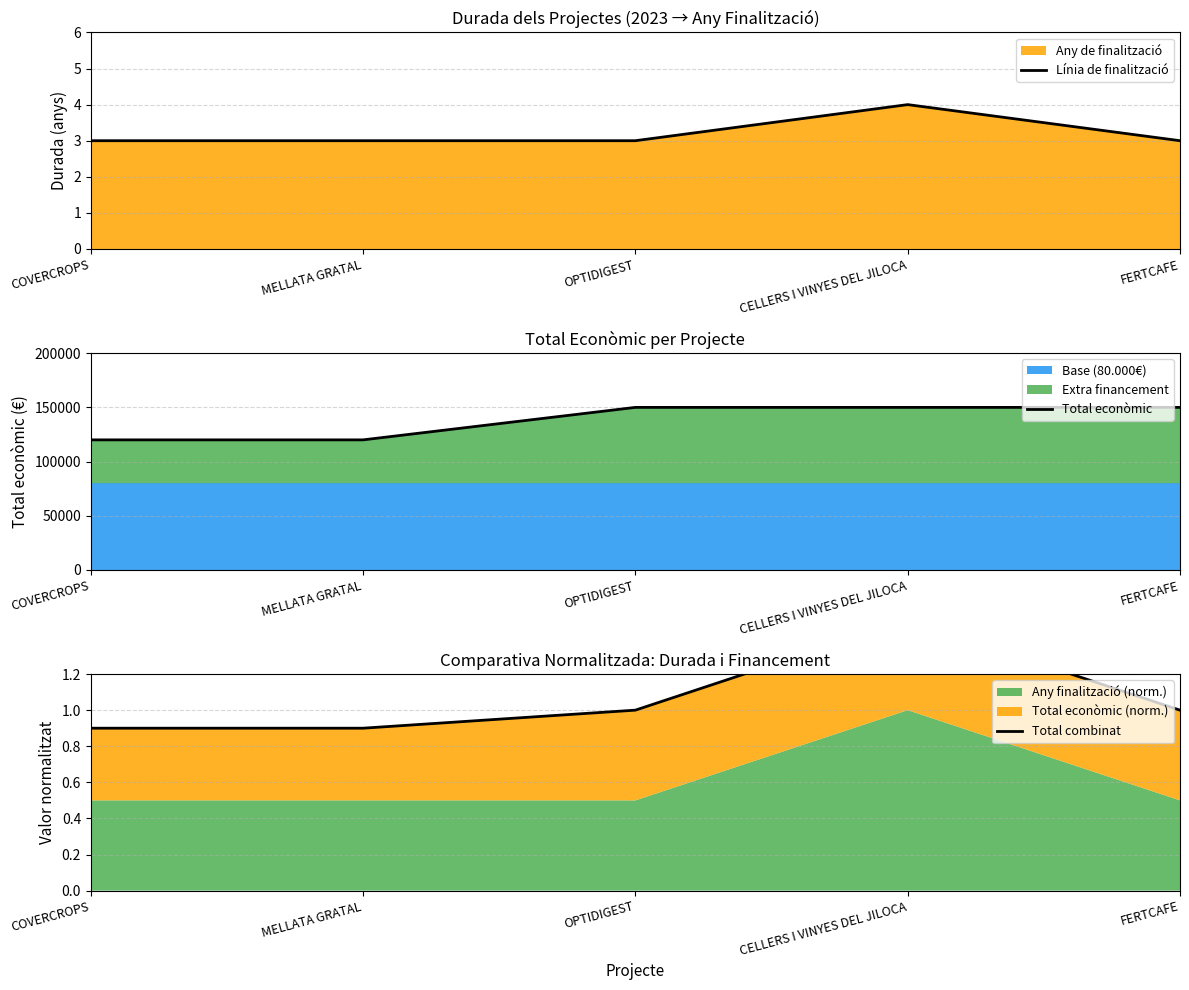

What is the sum of the Total econòmic values at CELLERS I VINYES DEL JILOCA and COVERCROPS?

270000